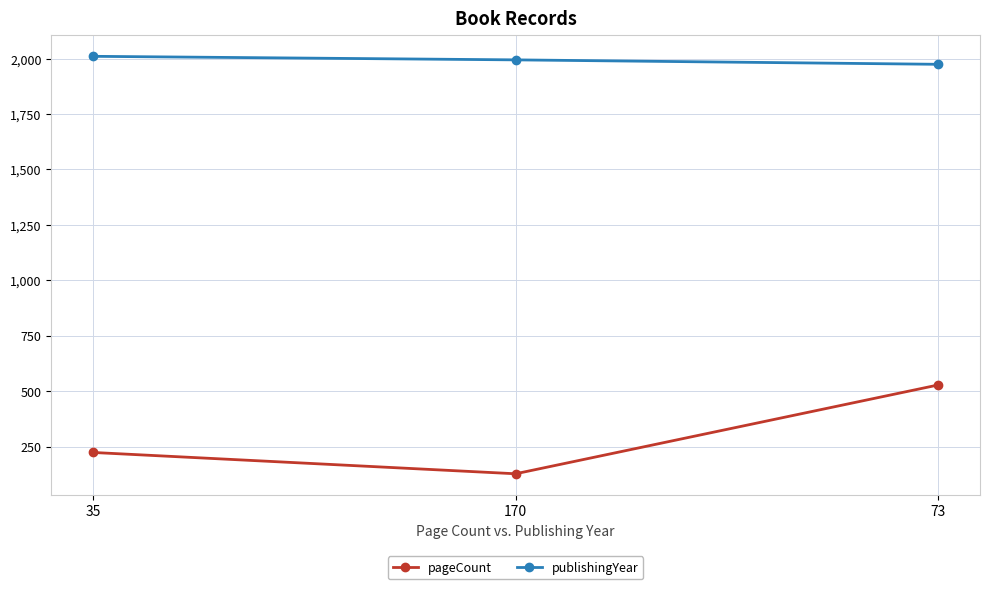

At how many categories does at least one series exceed 1371?

3